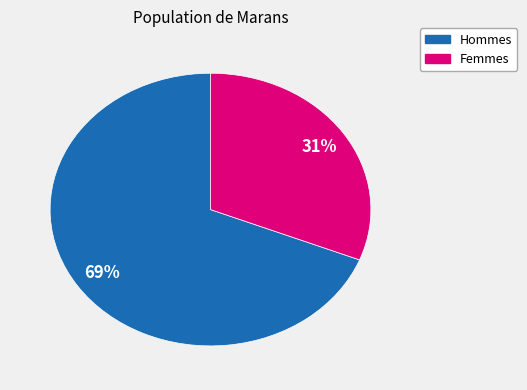

To the nearest percent, what is the difference between the largest and smallest slice percentages?

38%